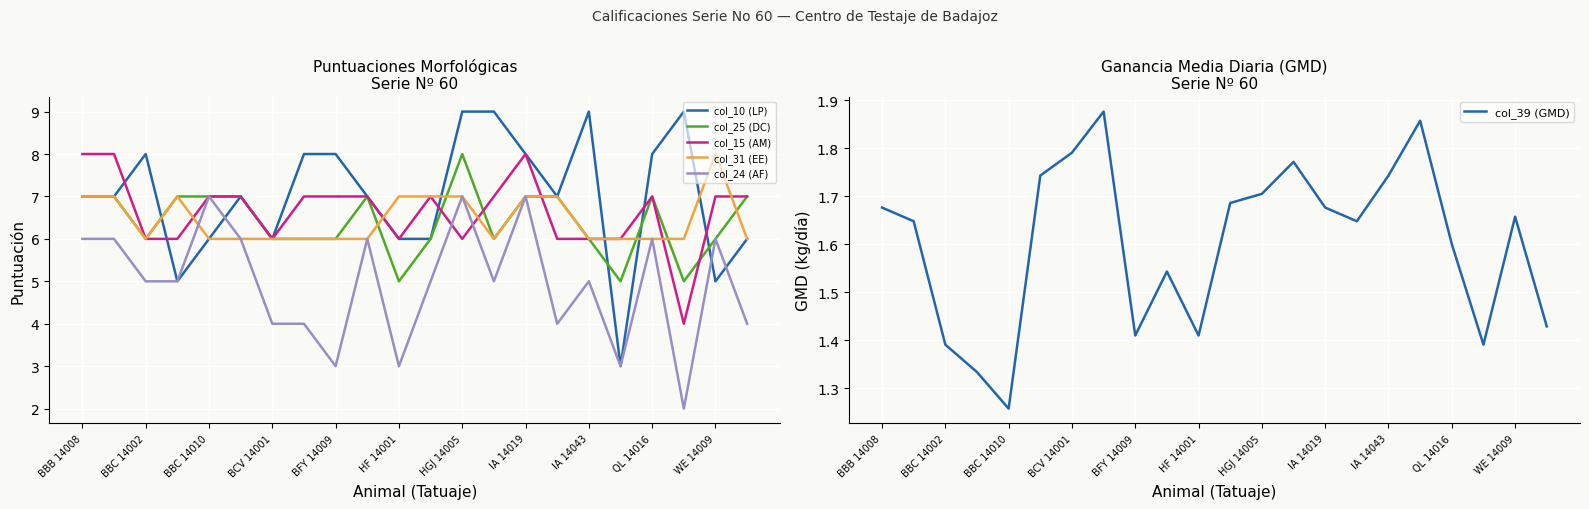

What is the approximate value of col_39 (GMD) at 11?

1.7